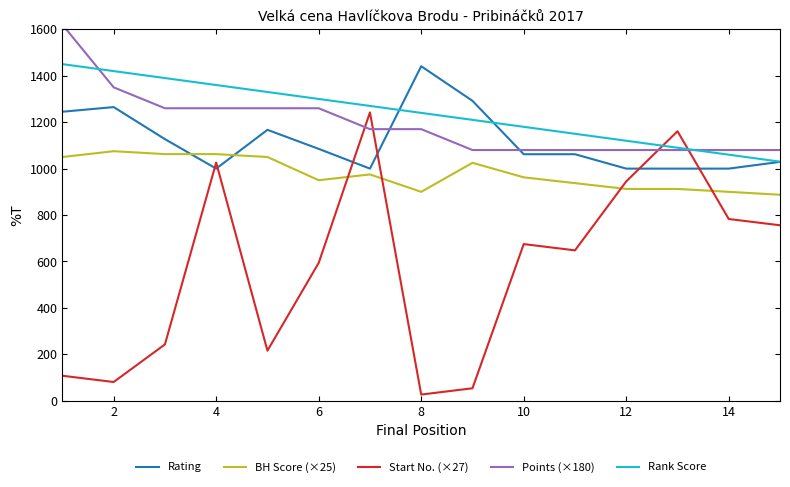

Is the value of Start No. (×27) at 2 greater than the value of Rating at 6?

No